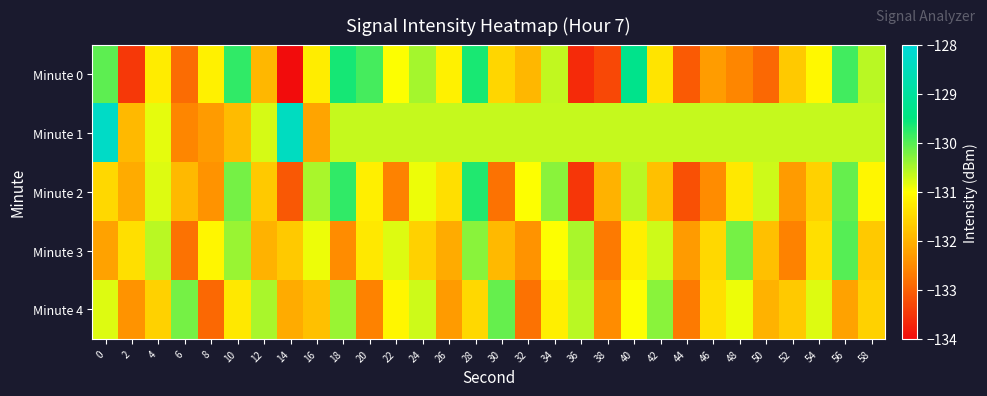

What is the spread (max minus min) of values at 26?

1.6